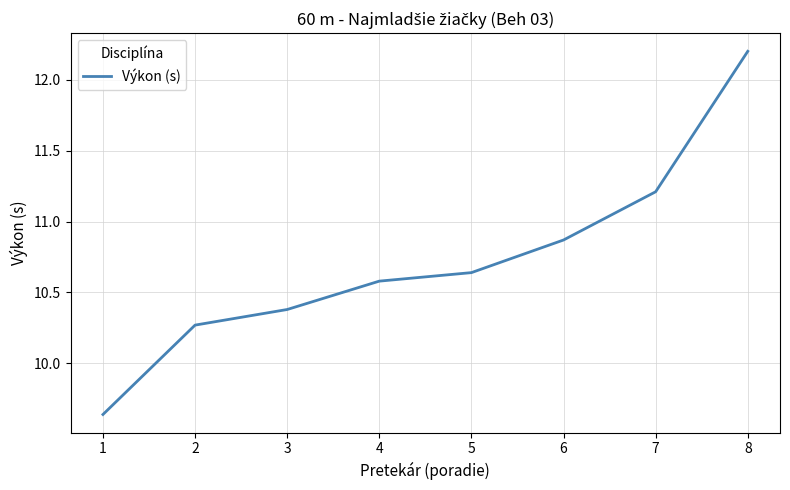

The chart shows a value of 6.5 at 6. True or false?

False